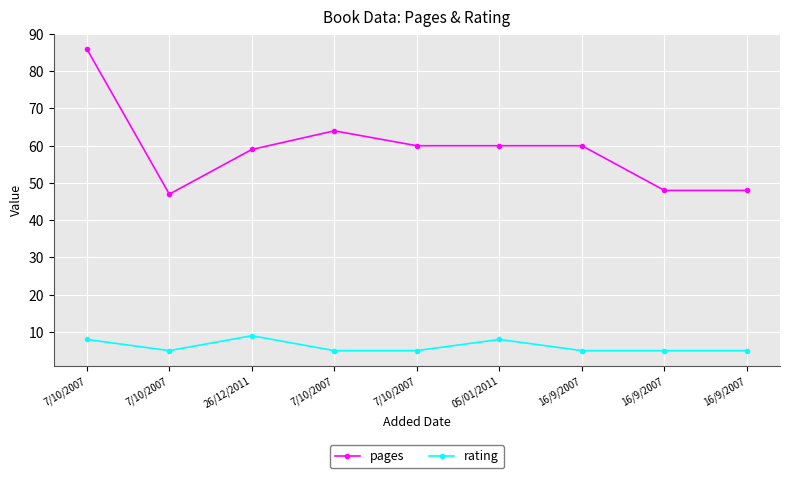

What are all the series names shown in the legend?

pages, rating